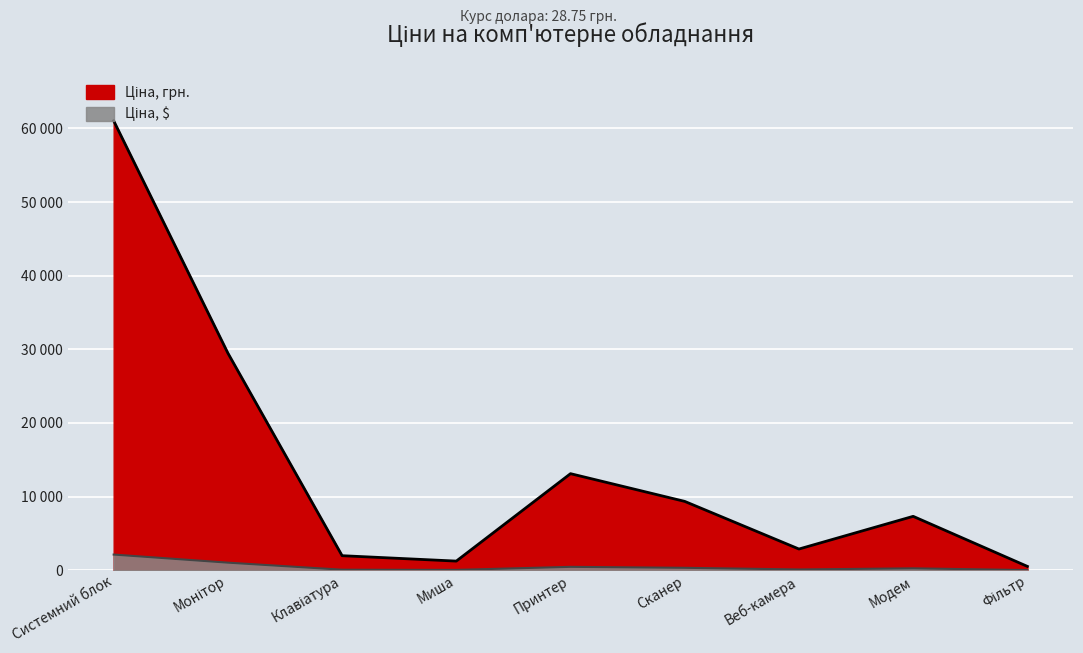

Reading left to right, list all the values displayed in this chart.

Ціна, $: 61036.2	29483.1	1970.8	1236.2	13110.0	9343.8	2875.0	7315.1	517.2
Ціна, грн.: 2123.0	1025.5	68.5	43.0	456.0	325.0	100.0	254.4	18.0